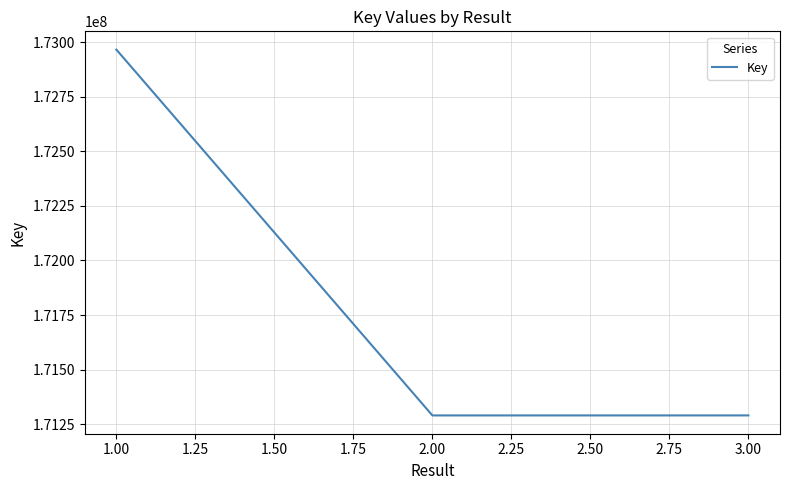

What is the difference between the maximum and minimum values?

1675563